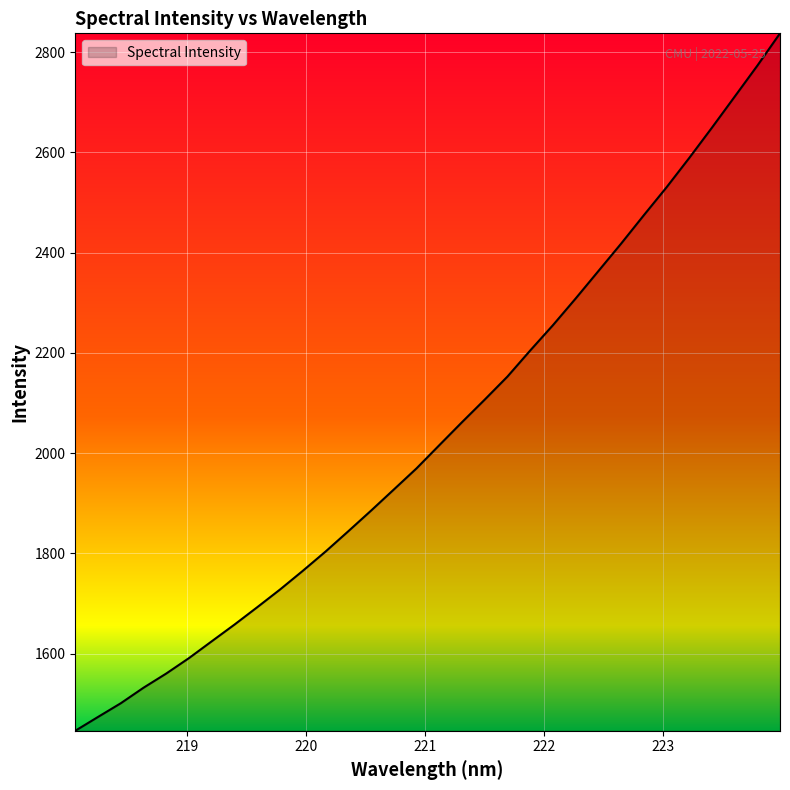

What is the greatest value displayed?

2837.6